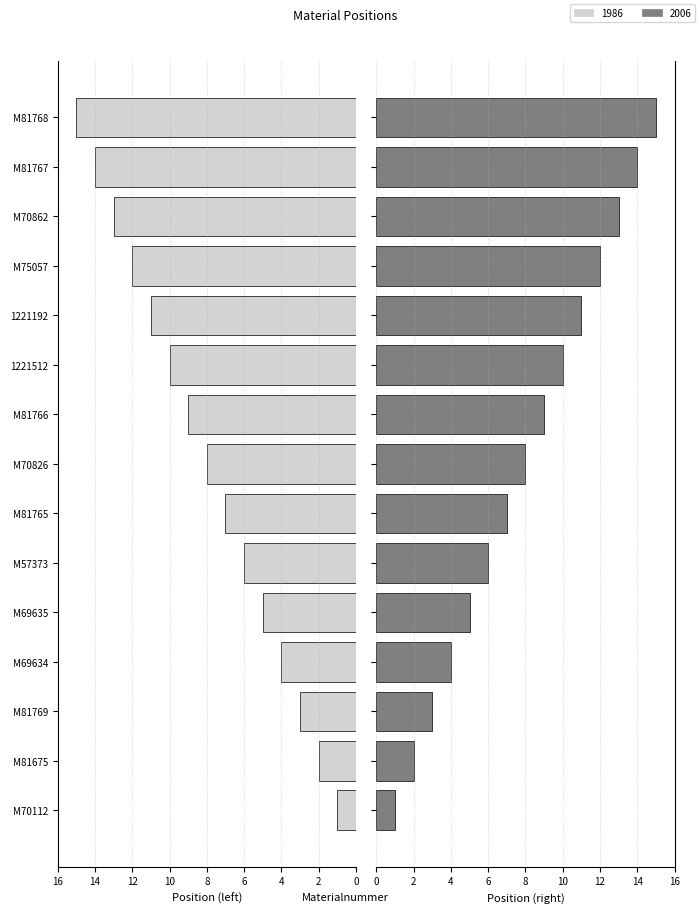

At M81765, list the series in order from largest to smallest.

1986, 2006